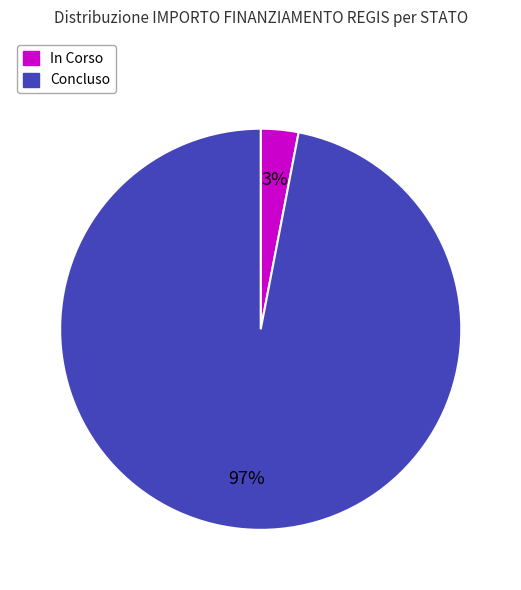

To the nearest percent, what is the difference between the Concluso and In Corso slice percentages?

94%